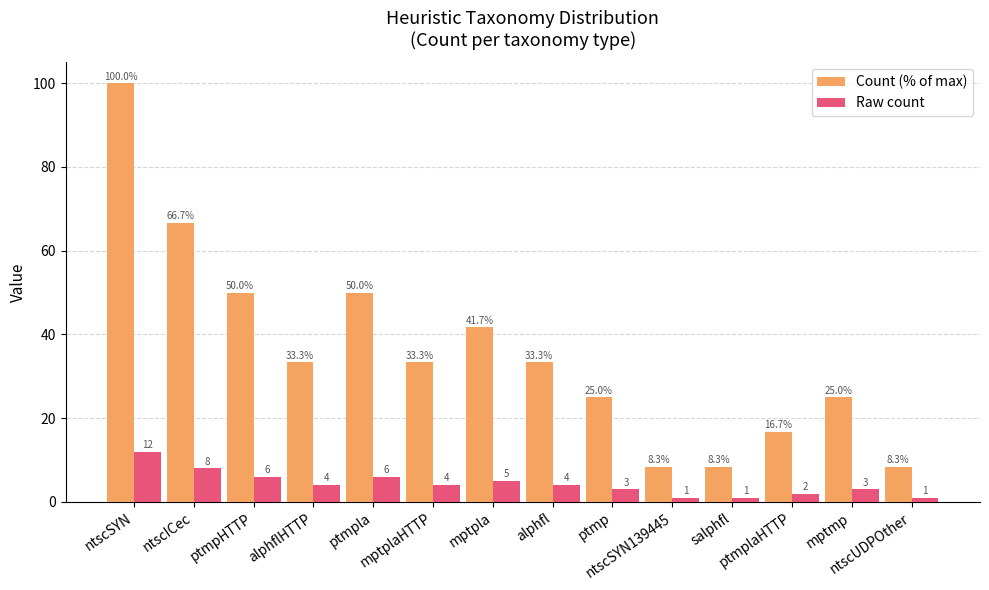

How many bars are there in each group?

2